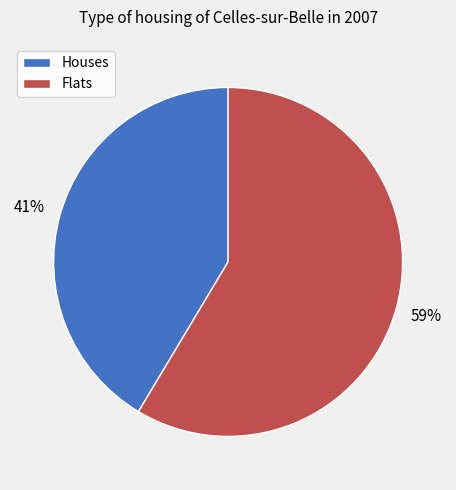

To the nearest percent, what is the combined percentage of Houses and Flats?

100%